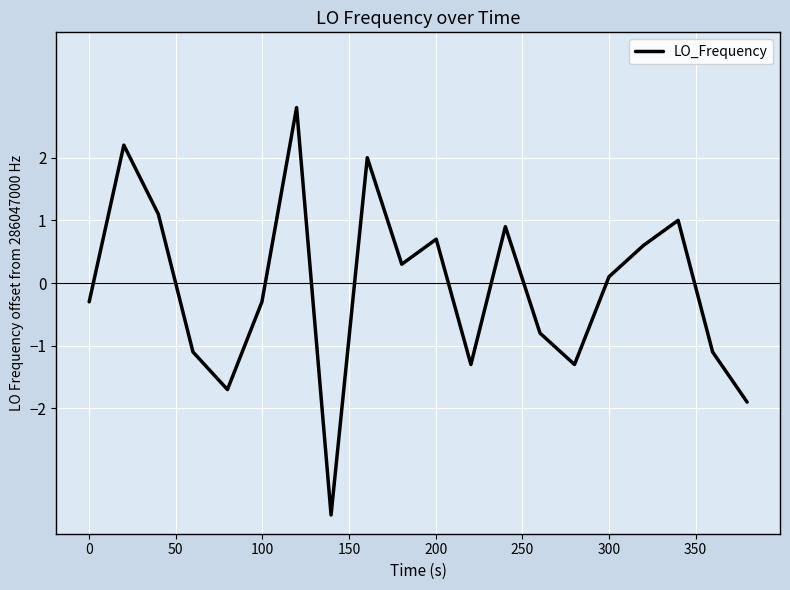

What is the difference between the maximum and minimum values?

6.5